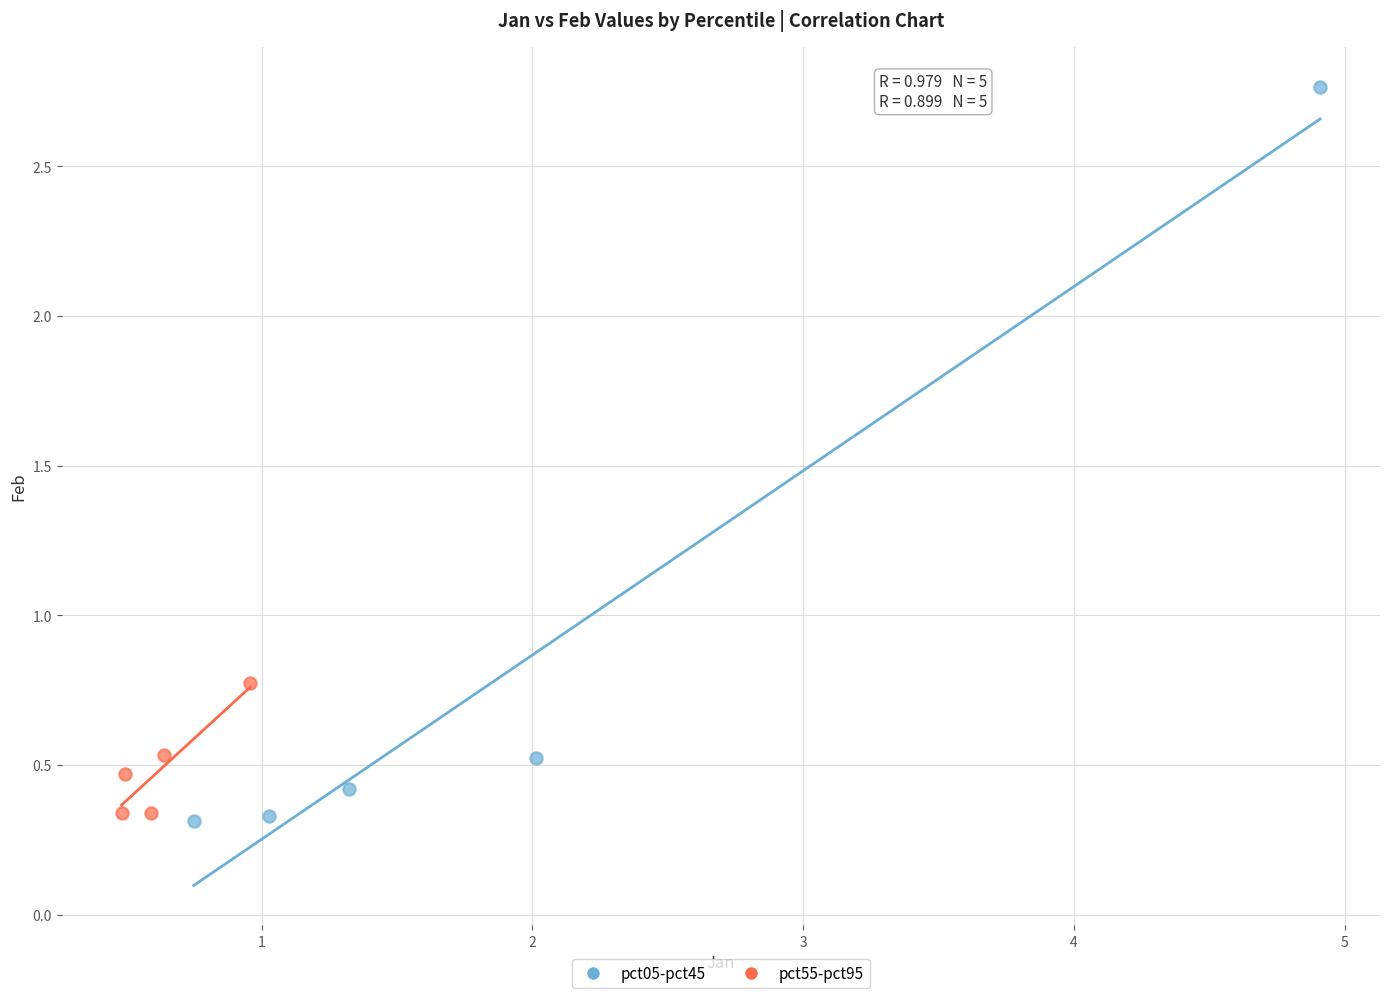

Which series has the widest spread of Y values?

pct05-pct45